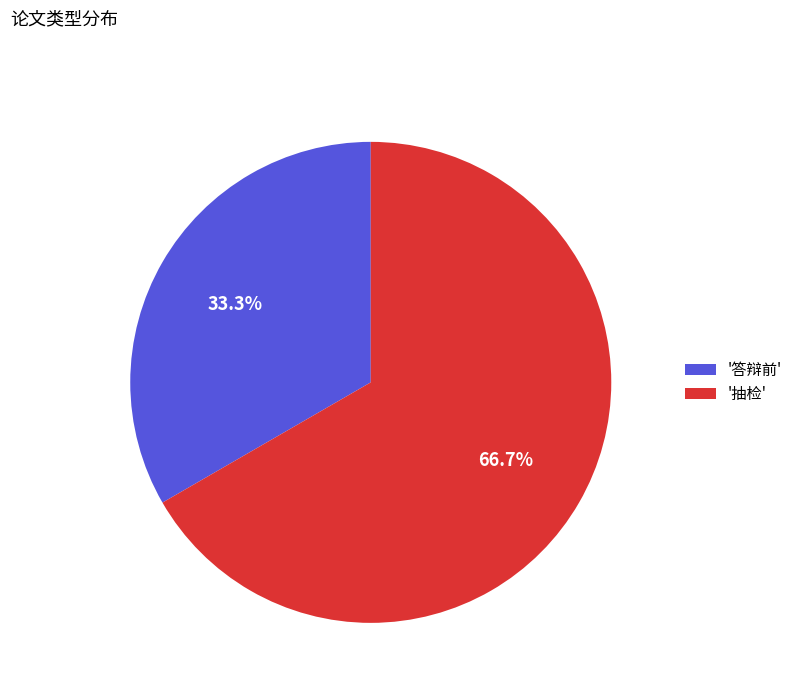

Between '答辩前' and '抽检', which is larger?

'抽检'